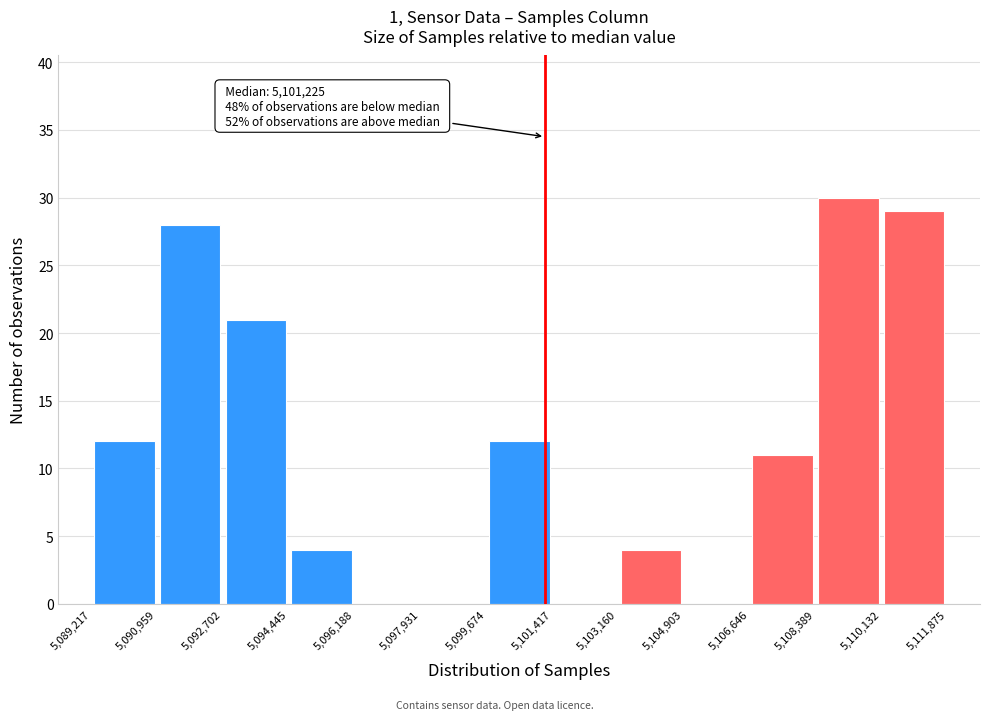

Which range on the x-axis has the tallest bar?

5,108,389 to 5,110,132